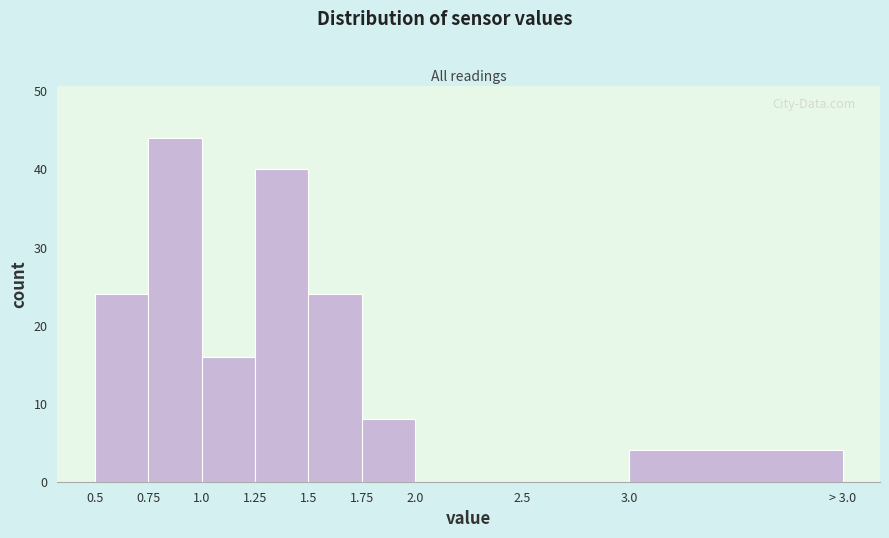

Reading left to right, extract all data points from this chart.

0.5=24	0.75=44	1.0=16	1.25=40	1.5=24	1.75=8	2.0=0	2.5=0	3.0=4